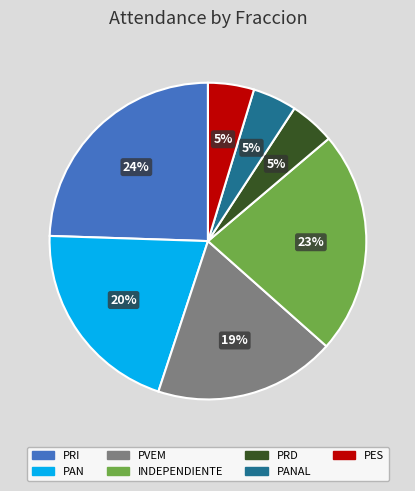

Which category has the biggest portion of the pie?

PRI